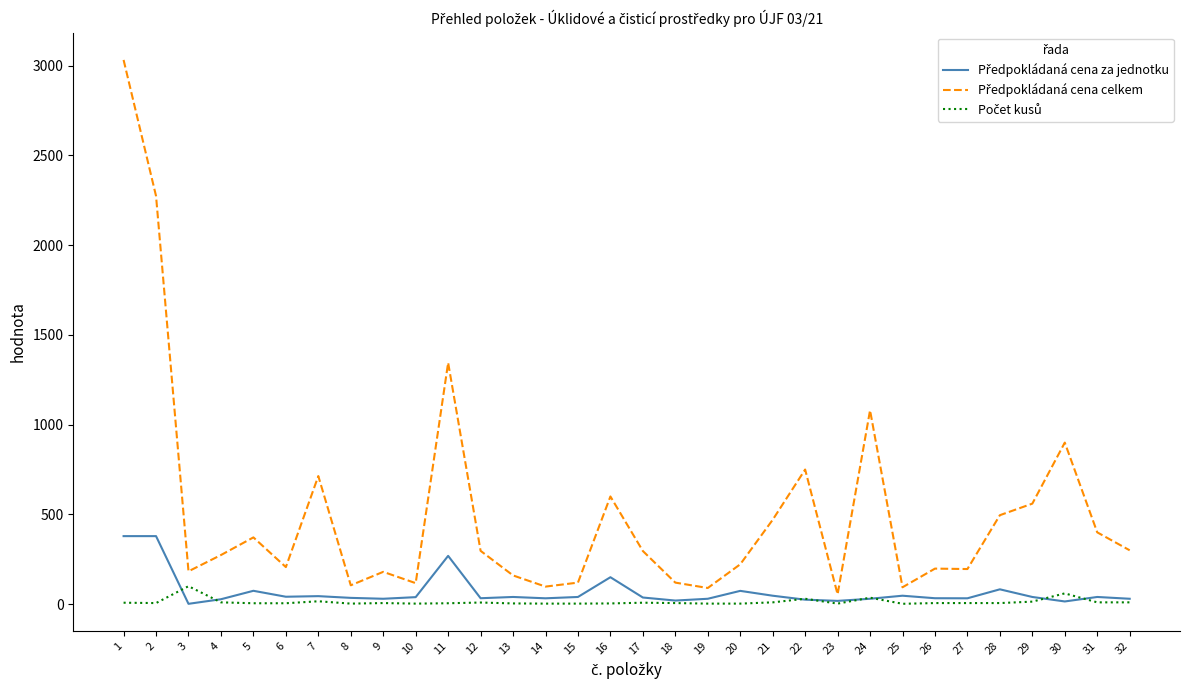

What is the maximum value shown in the chart?

3032.0